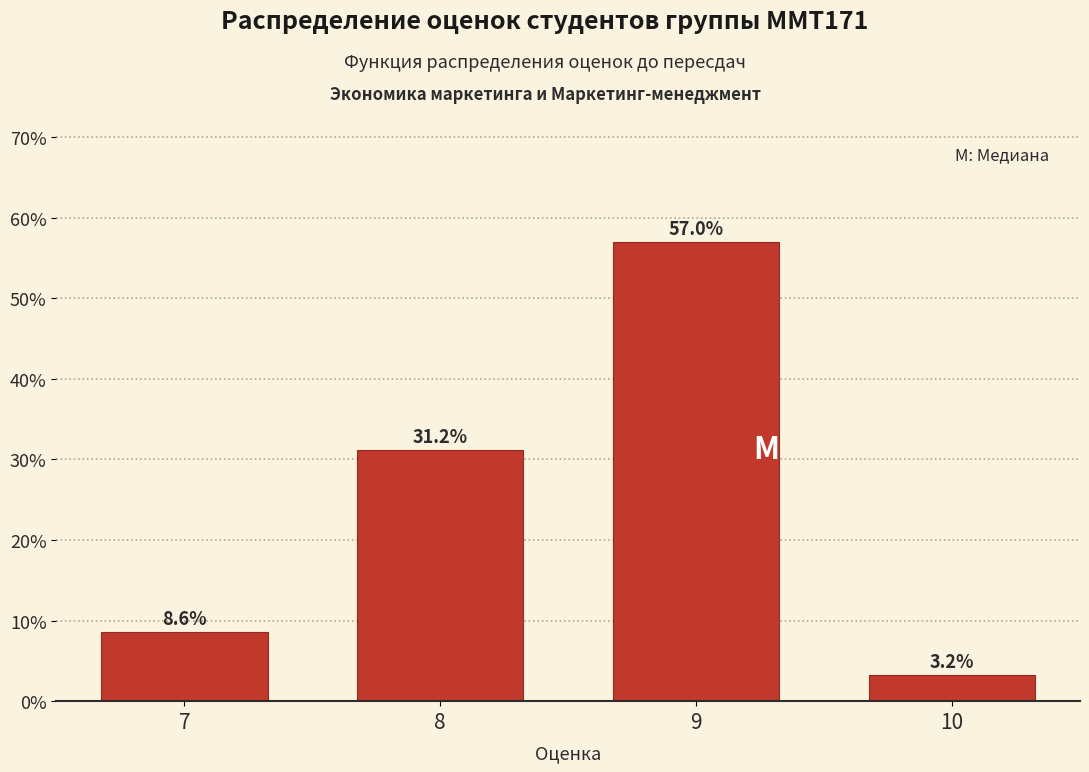

Reading left to right, list all the values displayed in this chart.

7=8.6	8=31.2	9=57.0	10=3.2